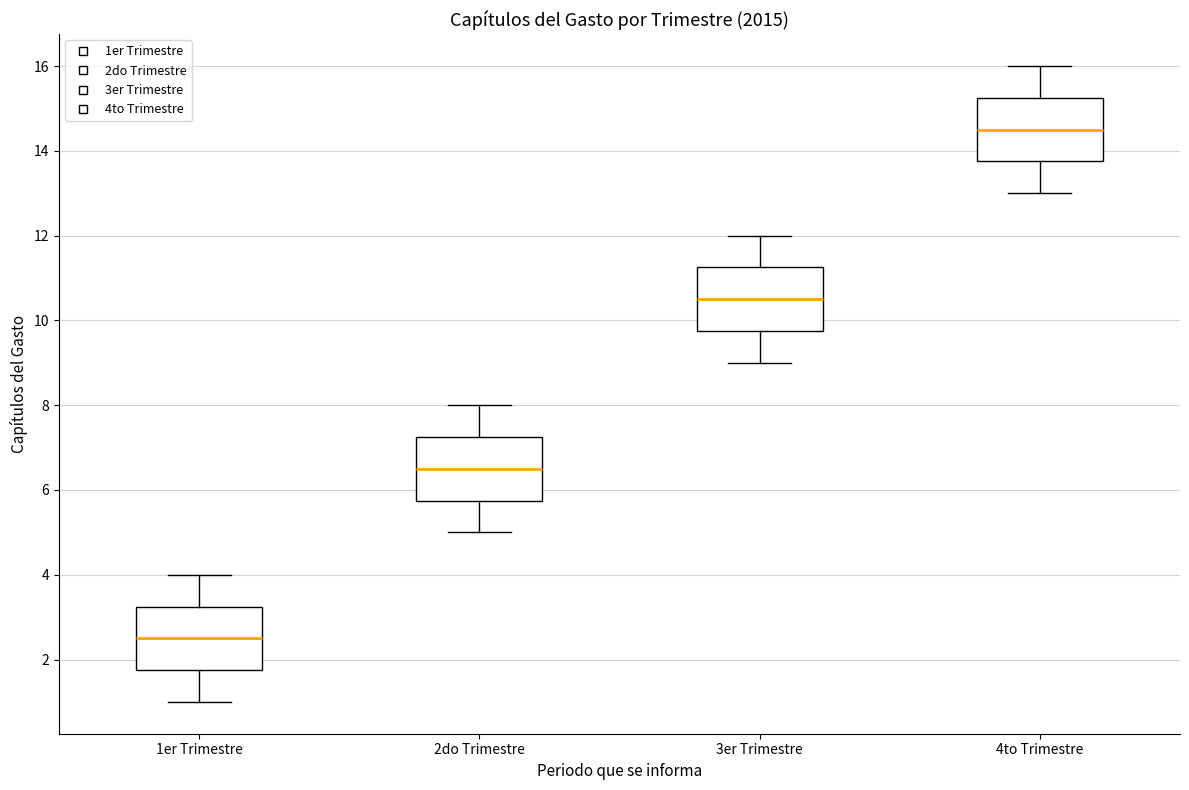

Reading left to right, transcribe this box plot: for each box, give where its median line is, the range the box spans, and where its two whiskers end, as read against the y-axis. The values are not printed on the chart, so give them approximately, as read against the axis.

1er Trimestre: median 2.6, box 1.8 to 3.2, whiskers 1.0 to 4.0
2do Trimestre: median 6.6, box 5.8 to 7.2, whiskers 5.0 to 8.0
3er Trimestre: median 10.6, box 9.8 to 11.2, whiskers 9.0 to 12.0
4to Trimestre: median 14.6, box 13.8 to 15.2, whiskers 13.0 to 16.0